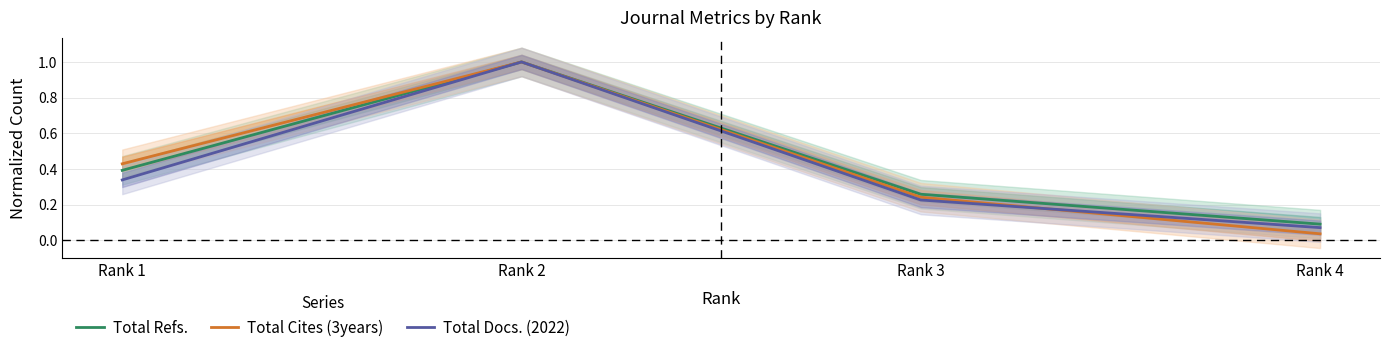

What are all the series names shown in the legend?

Total Refs., Total Cites (3years), Total Docs. (2022)